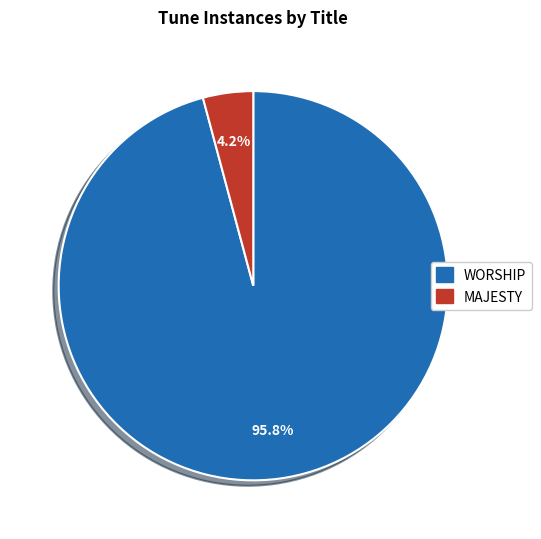

Which has a higher value, WORSHIP or MAJESTY?

WORSHIP